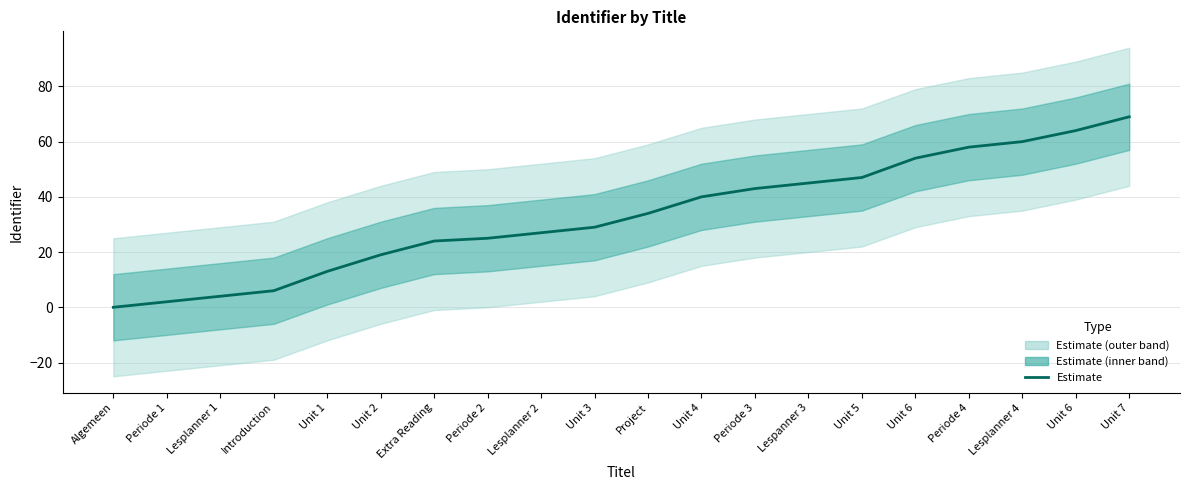

Count the number of data series in this chart.

1